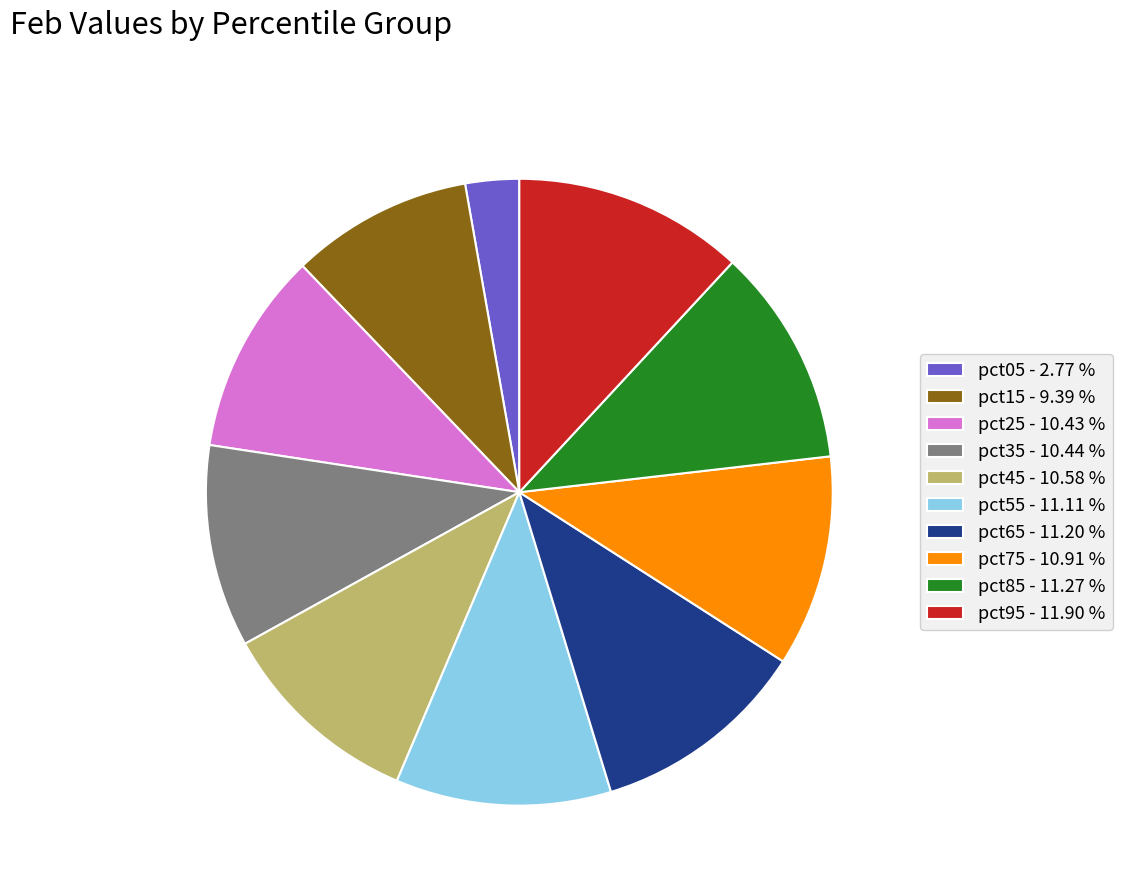

Is there a majority slice in this chart?

No